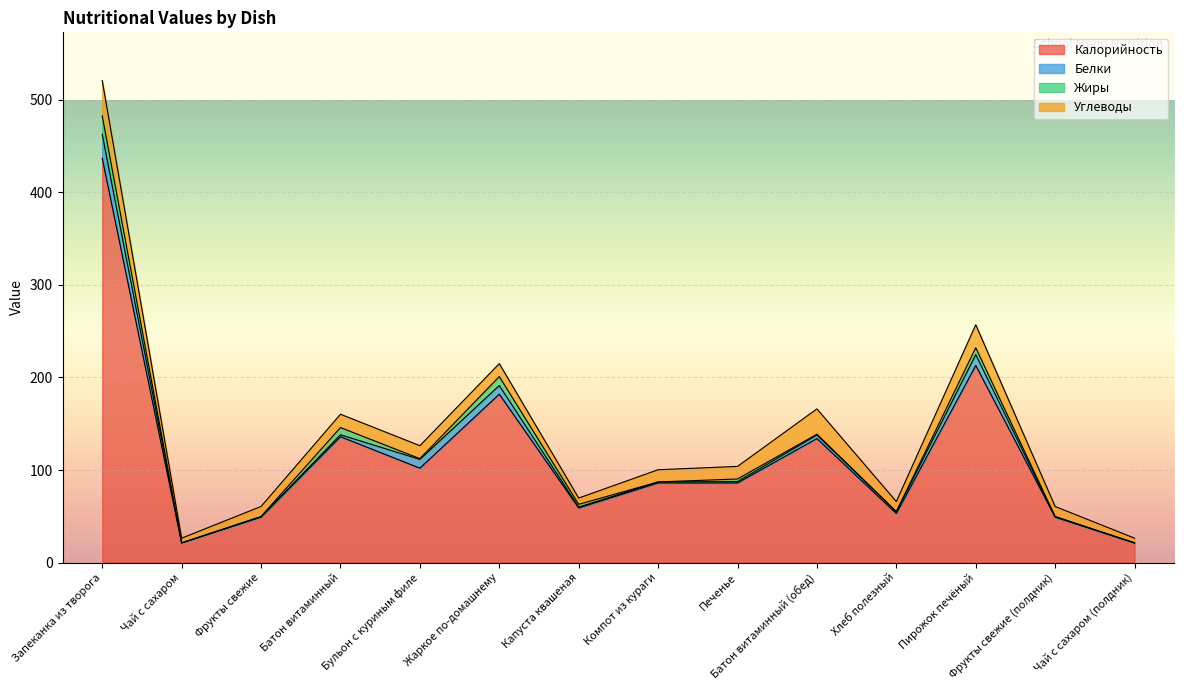

What is the label of the 5th point from the right?

Батон витаминный (обед)